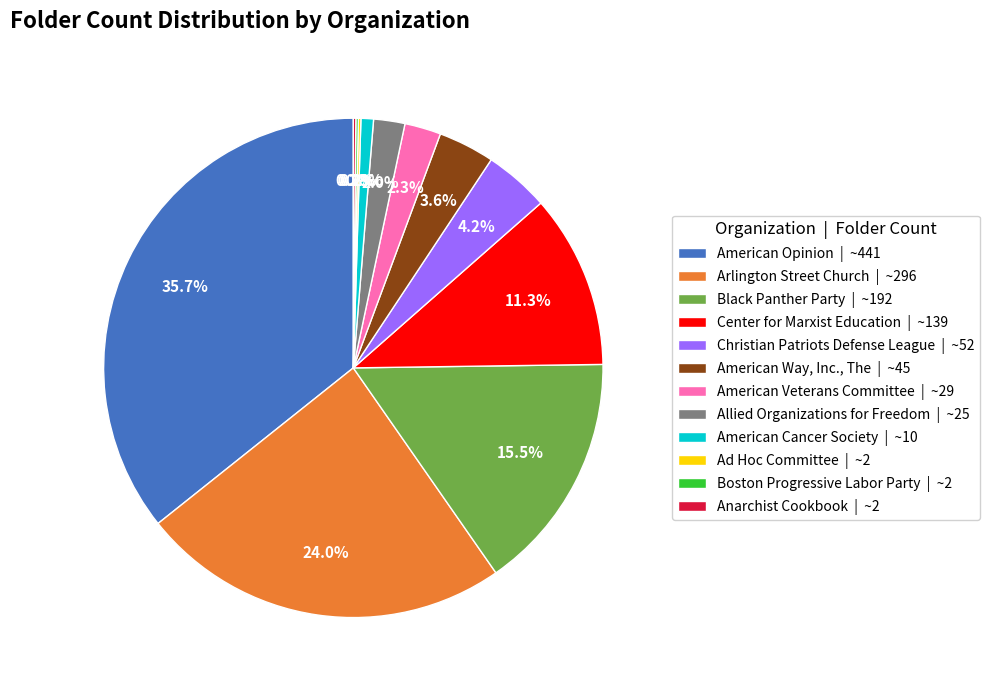

To the nearest percent, what is the average slice percentage?

8%